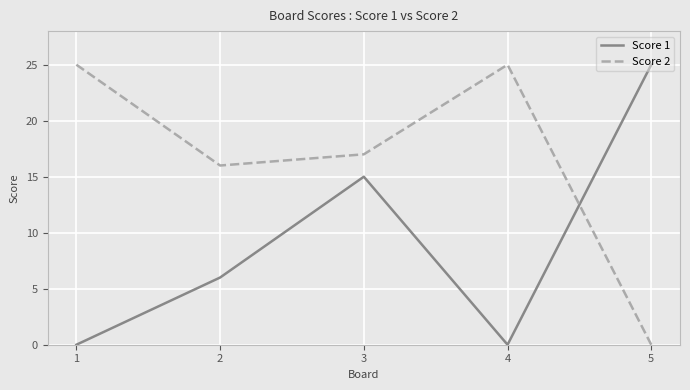

Which series changed the most between 3 and 5?

Score 2